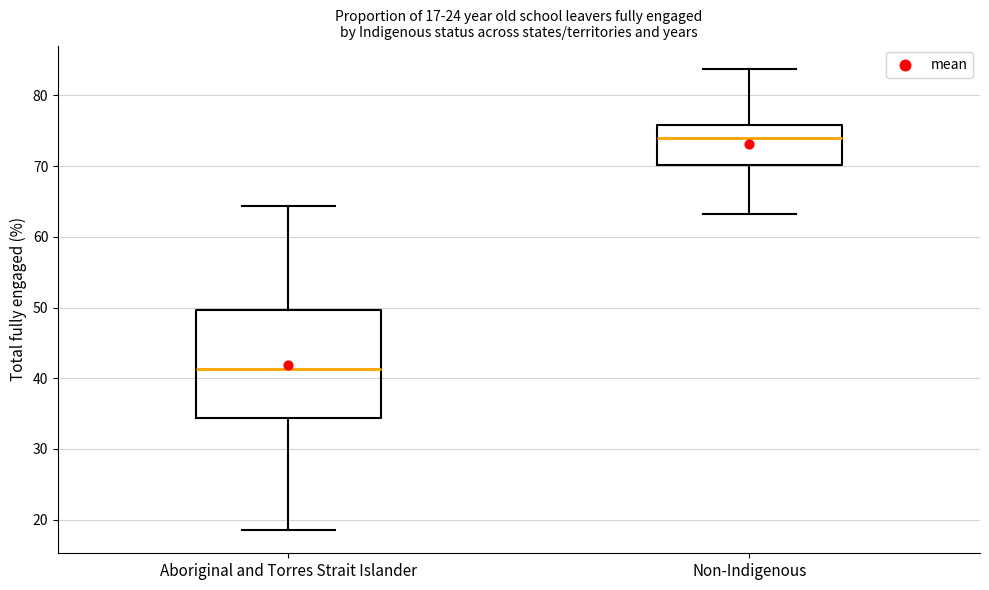

Which box has the highest median line?

Non-Indigenous